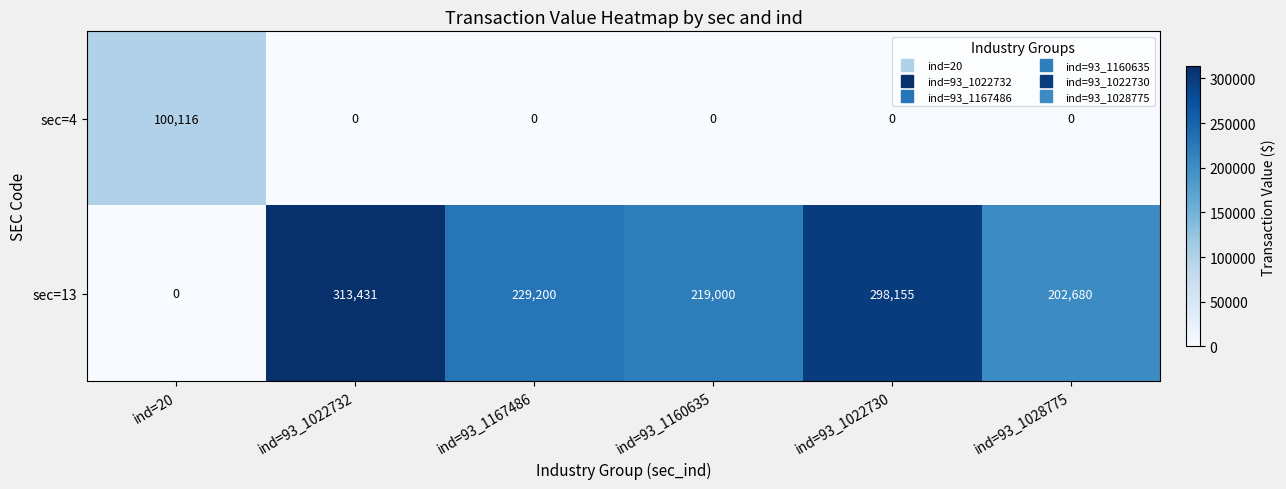

Is it true that sec=4 equals 56060 at ind=93_1028775?

False